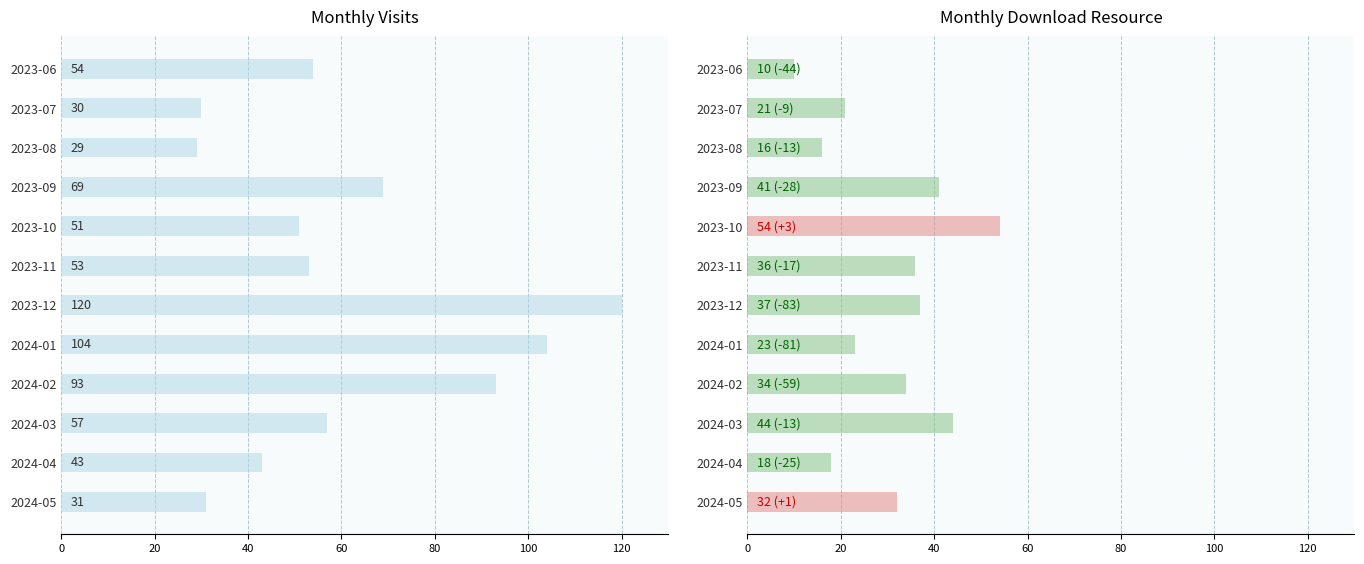

What is the approximate value of monthly_download_resource at 2023-09, to the nearest 5?

40